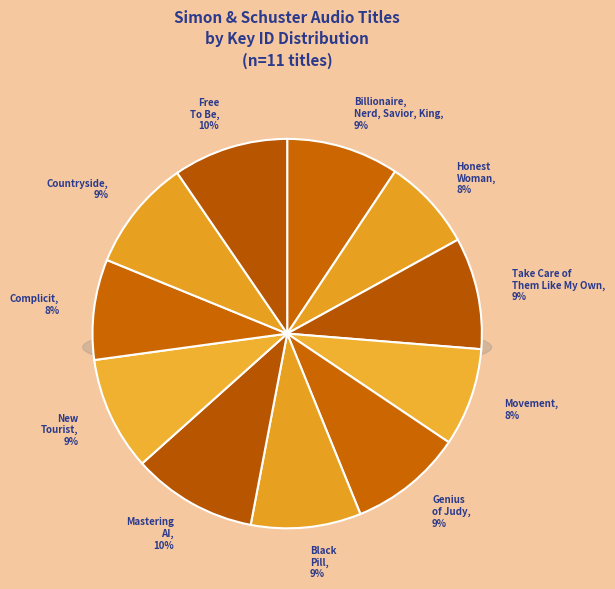

How many slices are in this pie chart?

11